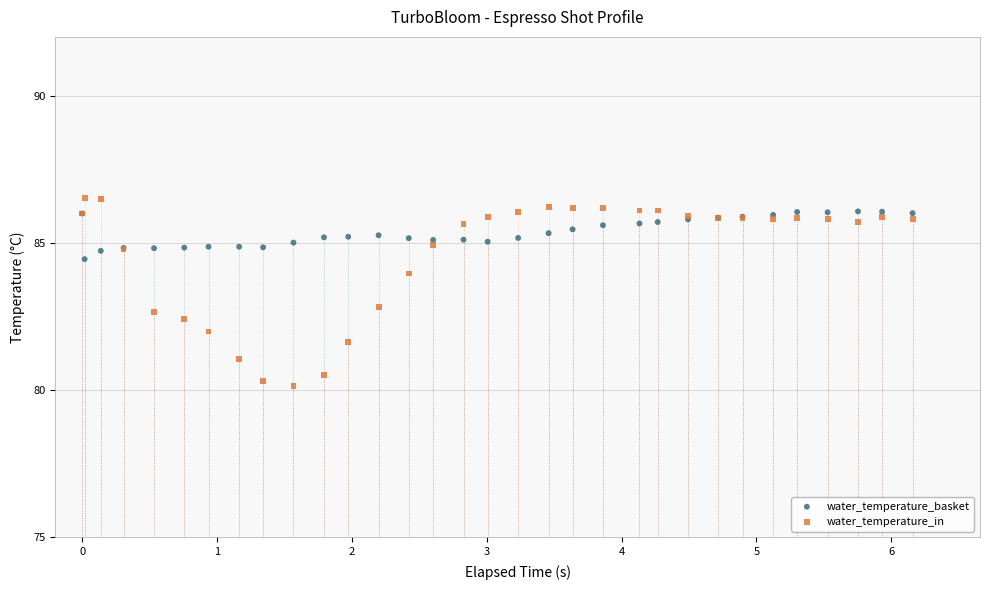

What is the X range (max minus min) for the scatter plot?

6.2